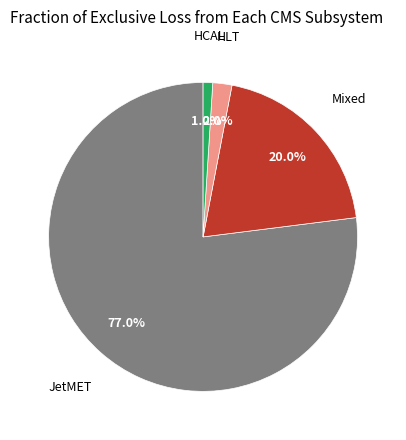

How many slices are in this pie chart?

4